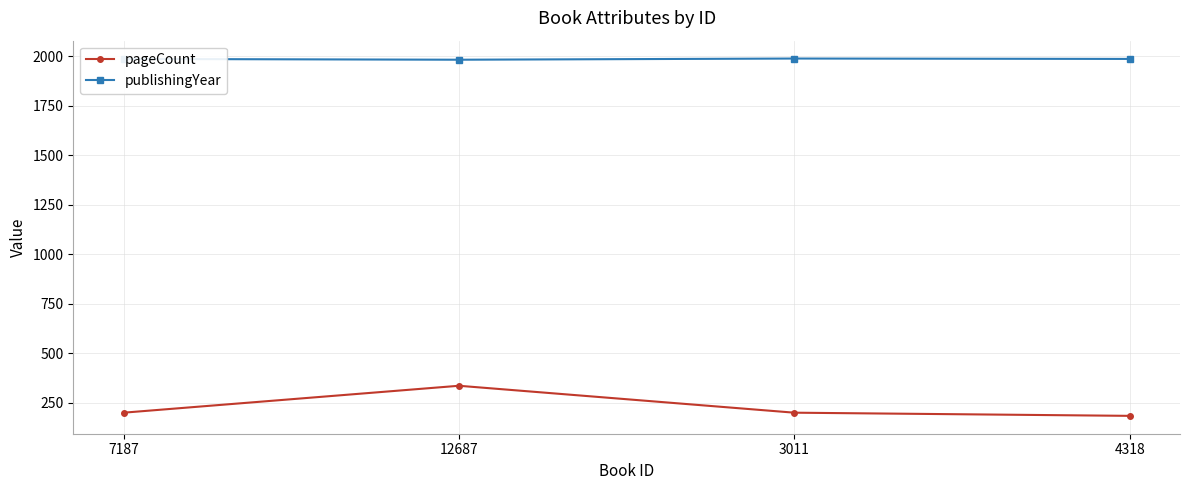

Rank the series by their average value, from lowest to highest.

pageCount, publishingYear